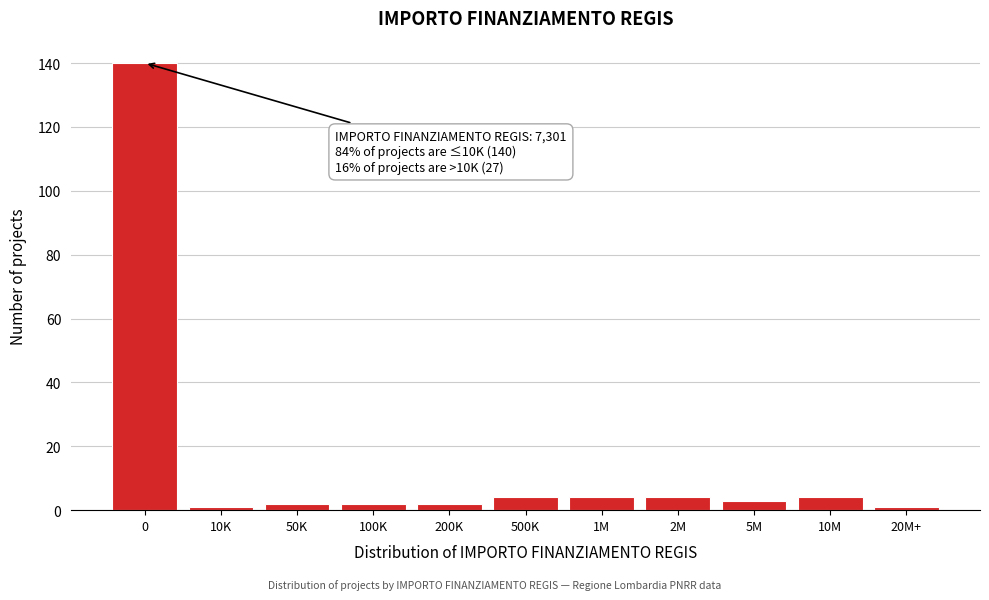

Reading right to left, list all the values displayed in this chart.

20M+=1	10M=4	5M=3	2M=4	1M=4	500K=4	200K=2	100K=2	50K=2	10K=1	0=140